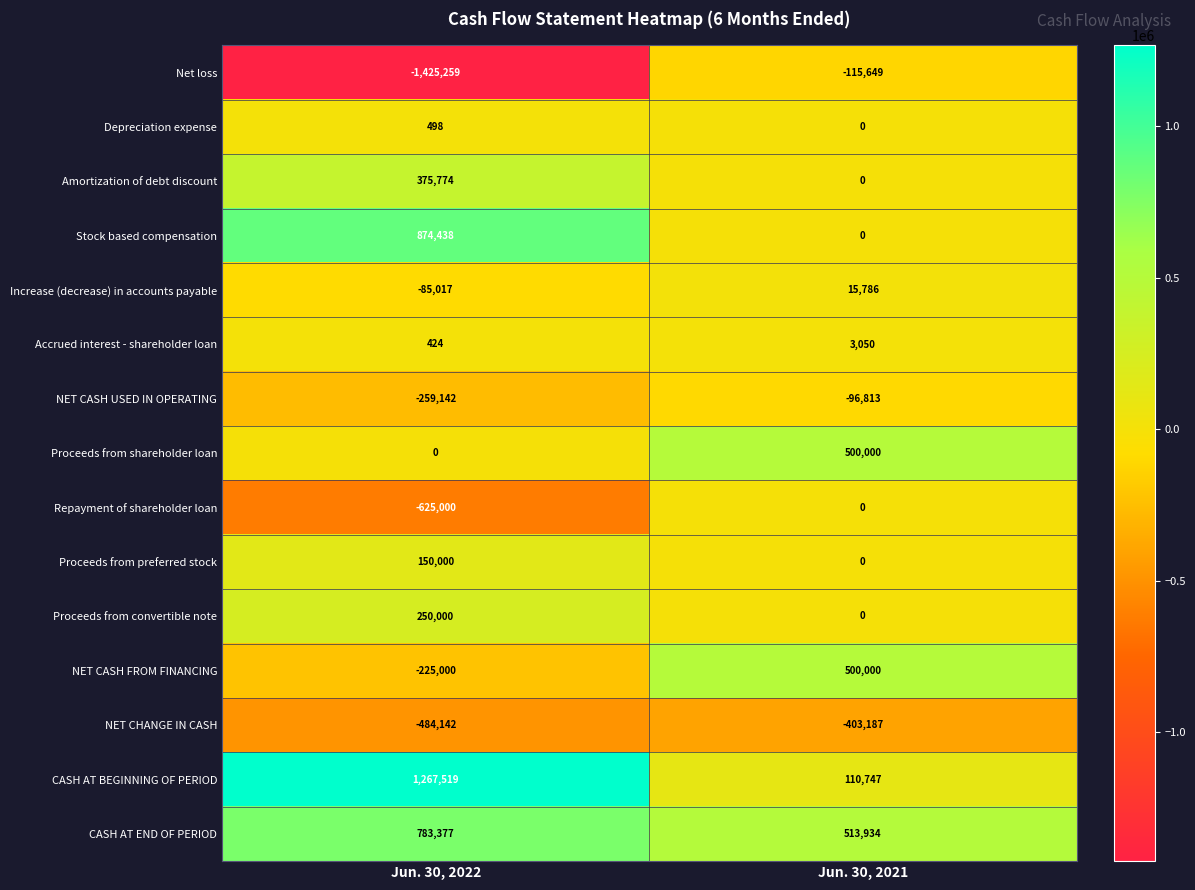

At Jun. 30, 2022, list the series in order from largest to smallest.

CASH AT BEGINNING OF PERIOD, Stock based compensation, CASH AT END OF PERIOD, Amortization of debt discount, Proceeds from convertible note, Proceeds from preferred stock, Depreciation expense, Accrued interest - shareholder loan, Proceeds from shareholder loan, Increase (decrease) in accounts payable, NET CASH FROM FINANCING, NET CASH USED IN OPERATING, NET CHANGE IN CASH, Repayment of shareholder loan, Net loss